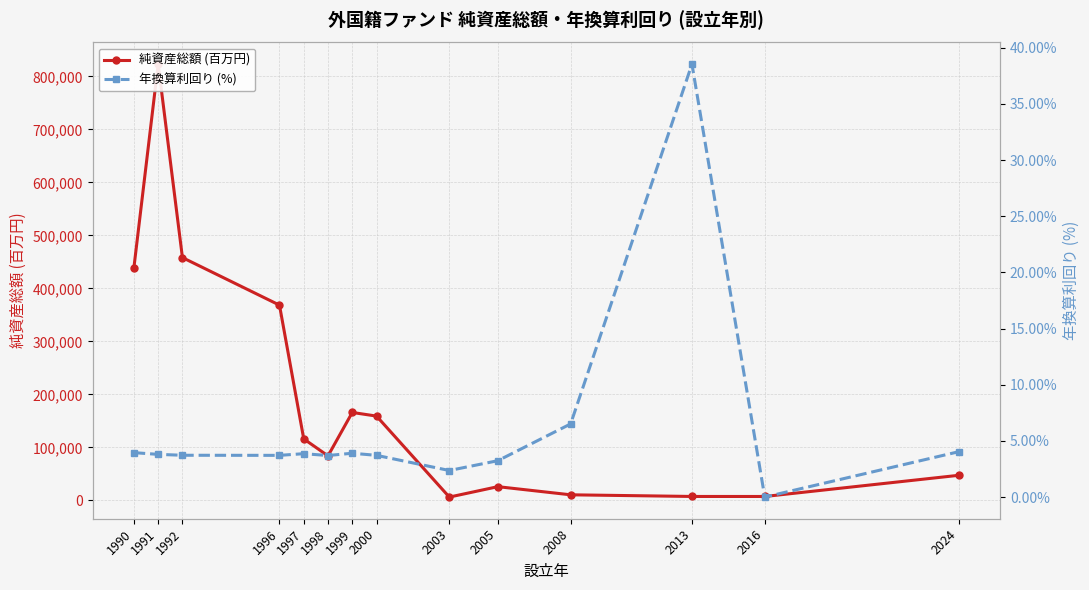

Reading left to right, list all the values displayed in this chart.

純資産総額 (百万円): 1990=439116.0	1991=823193.0	1992=458231.0	1996=368546.0	1997=116178.0	1998=84164.0	1999=166062.0	2000=159212.0	2003=6408.0	2005=26062.0	2008=10702.0	2013=7587.0	2016=7548.0	2024=47520.0
年換算利回り (%): 1990=4.0	1991=3.8	1992=3.7	1996=3.7	1997=3.9	1998=3.7	1999=3.9	2000=3.7	2003=2.4	2005=3.2	2008=6.5	2013=38.5	2016=0.0	2024=4.0